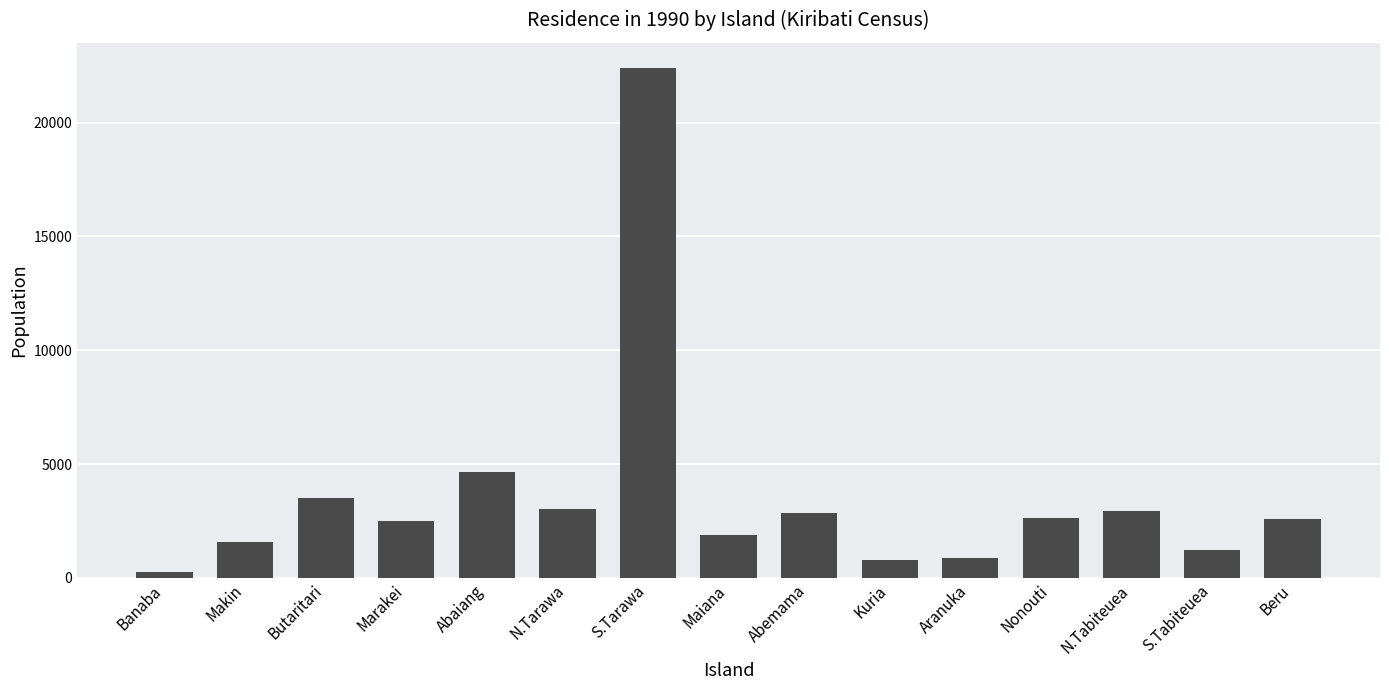

How many bars are there in total?

15